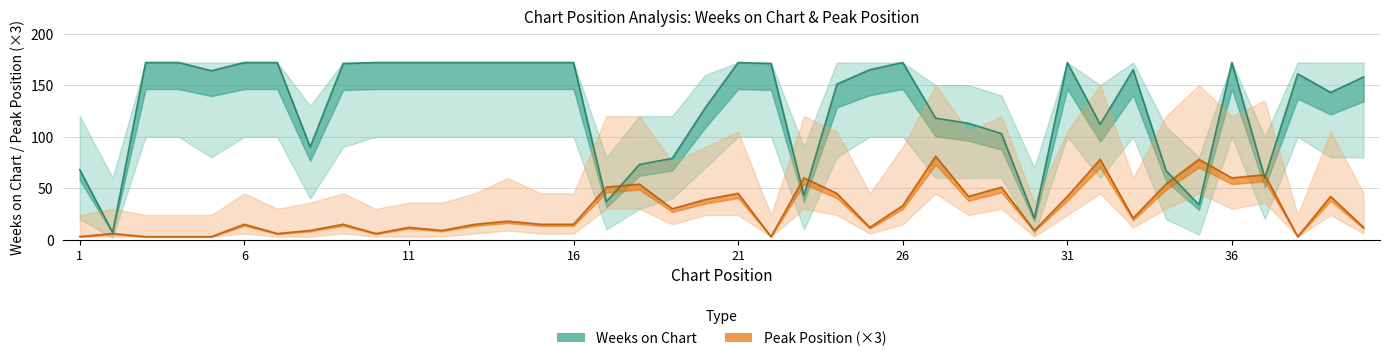

How many interior local peaks does the Weeks on Chart series have?

6